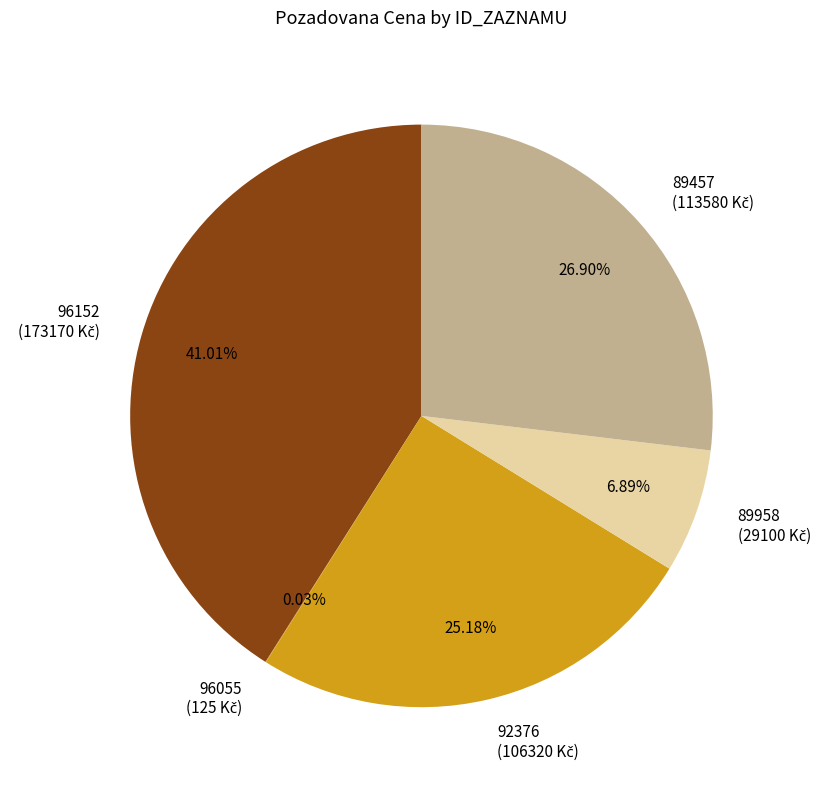

Is 89457 the majority of the pie?

No